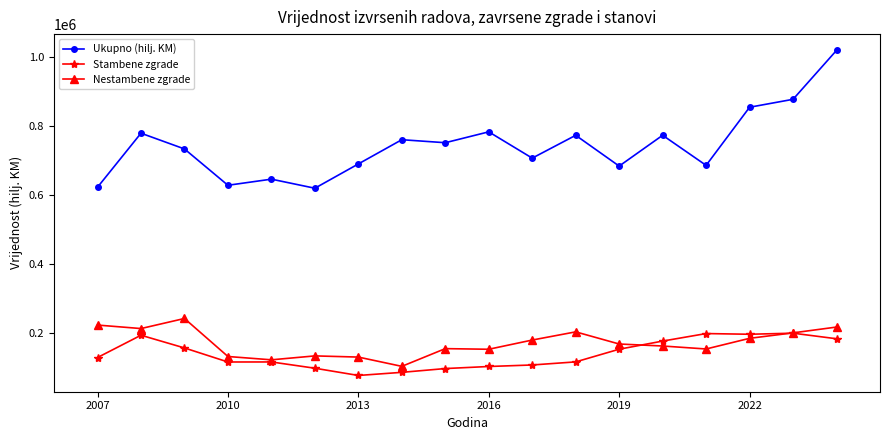

True or false: Nestambene zgrade and Stambene zgrade intersect in this chart.

True